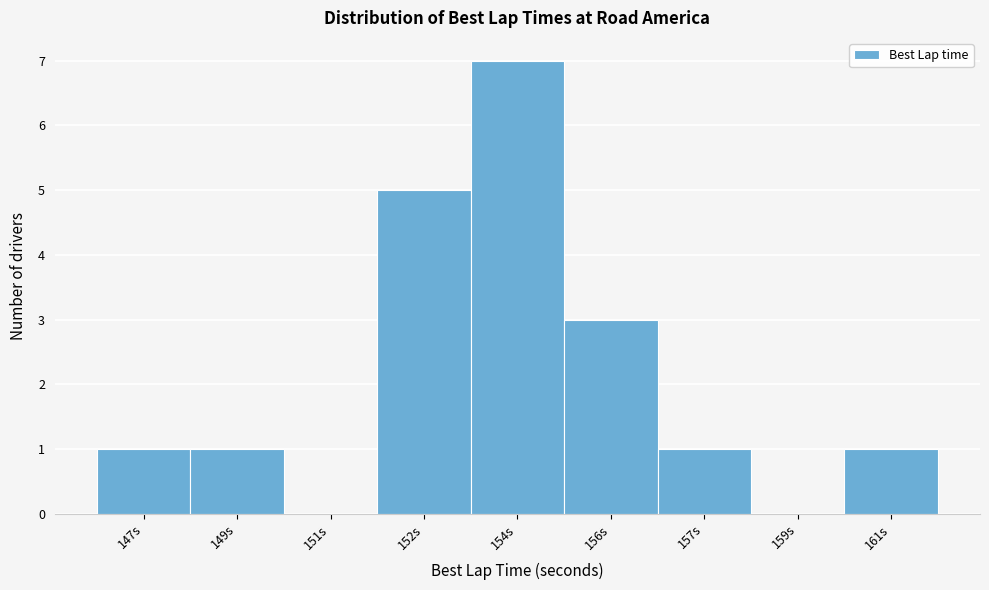

Reading left to right, transcribe all the data shown in this chart.

147s=1	149s=1	151s=0	152s=5	154s=7	156s=3	157s=1	159s=0	161s=1